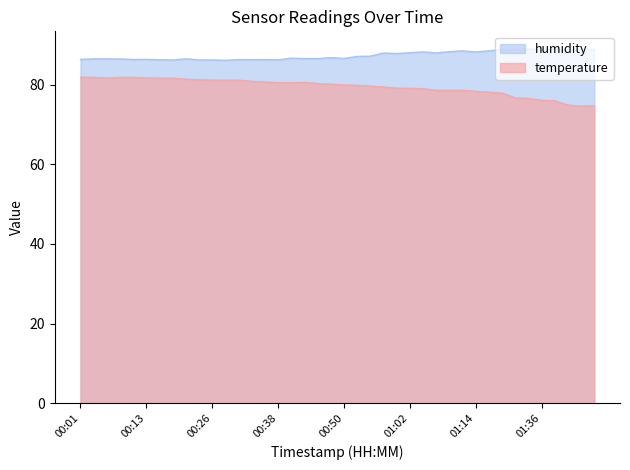

The temperature series shows 113.1 at 00:06. True or false?

False